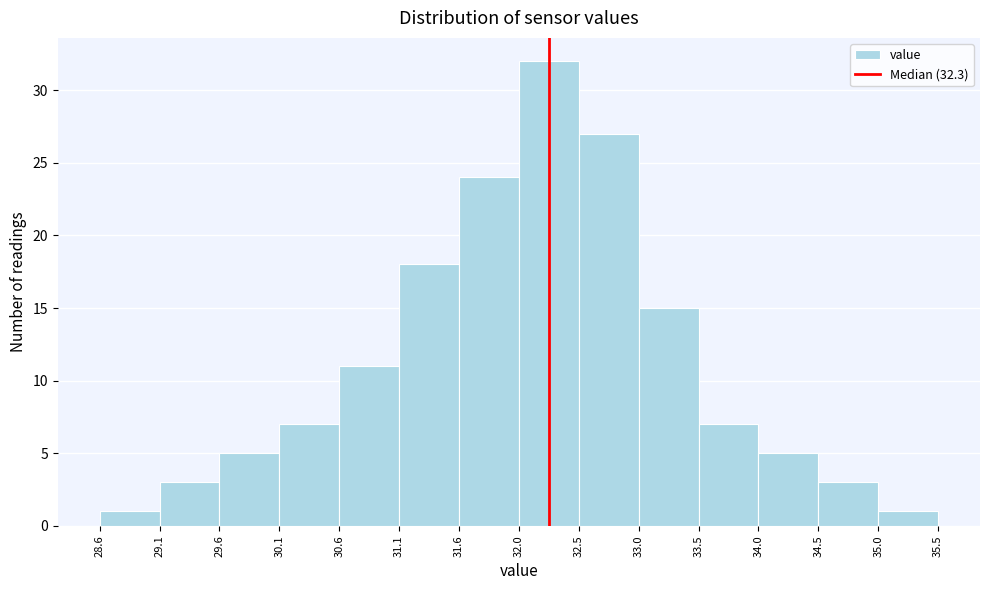

Reading left to right, transcribe this chart: for each bar, give the range it covers on the x-axis and its height. The values are not printed on the chart, so give them approximately, as read against the axis.

28.6 to 29.1: 1
29.1 to 29.6: 3
29.6 to 30.1: 5
30.1 to 30.6: 7
30.6 to 31.1: 11
31.1 to 31.6: 18
31.6 to 32.0: 24
32.0 to 32.5: 32
32.5 to 33.0: 27
33.0 to 33.5: 15
33.5 to 34.0: 7
34.0 to 34.5: 5
34.5 to 35.0: 3
35.0 to 35.5: 1